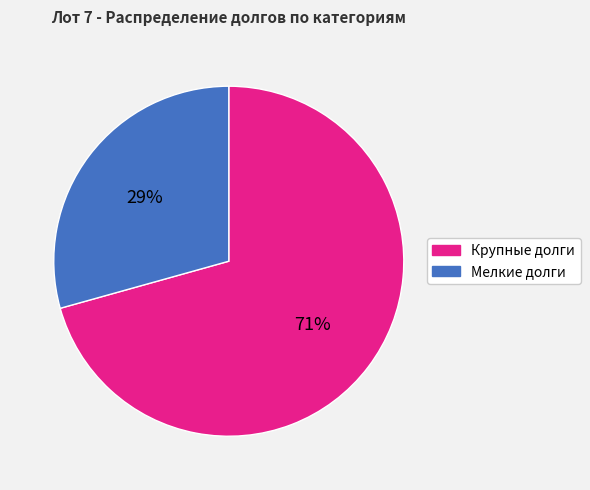

To the nearest percent, what is the average slice percentage?

50%